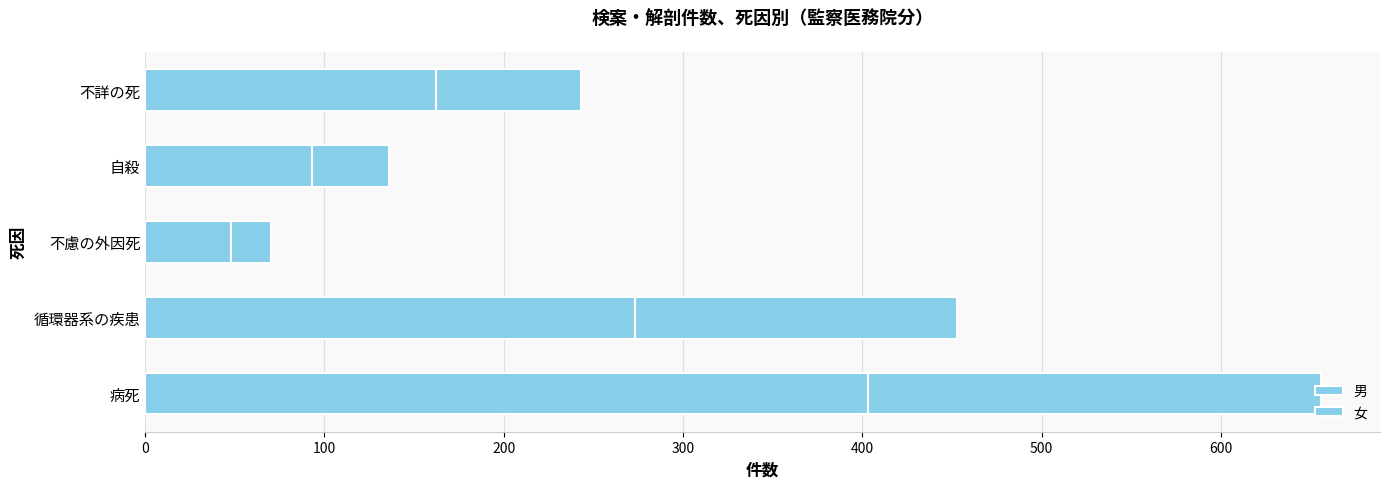

Rank the series by their average value, from highest to lowest.

男, 女